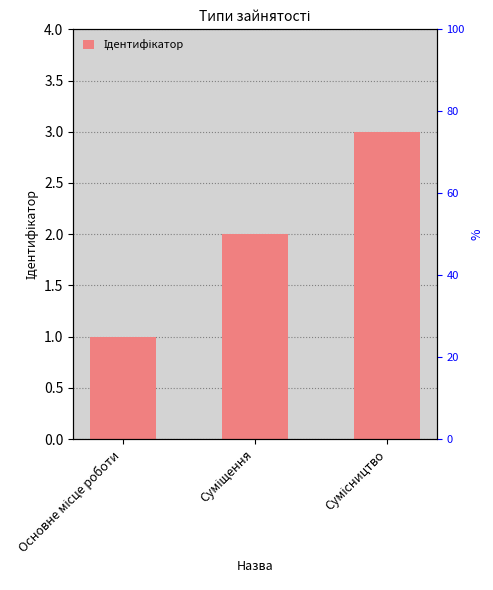

What position from the left is Основне місце роботи?

1